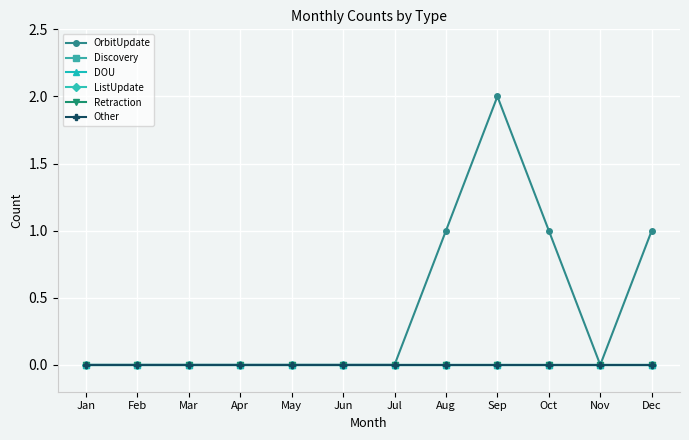

Rank the series by their maximum value, from lowest to highest.

Discovery, DOU, ListUpdate, Retraction, Other, OrbitUpdate